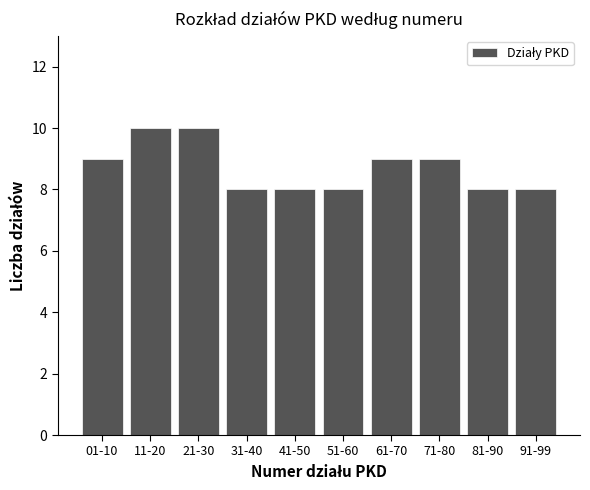

Reading left to right, list all the values displayed in this chart.

9	10	10	8	8	8	9	9	8	8